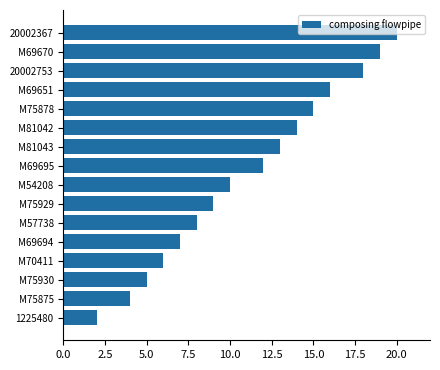

What is the change in value from M70411 to M81042?

+8